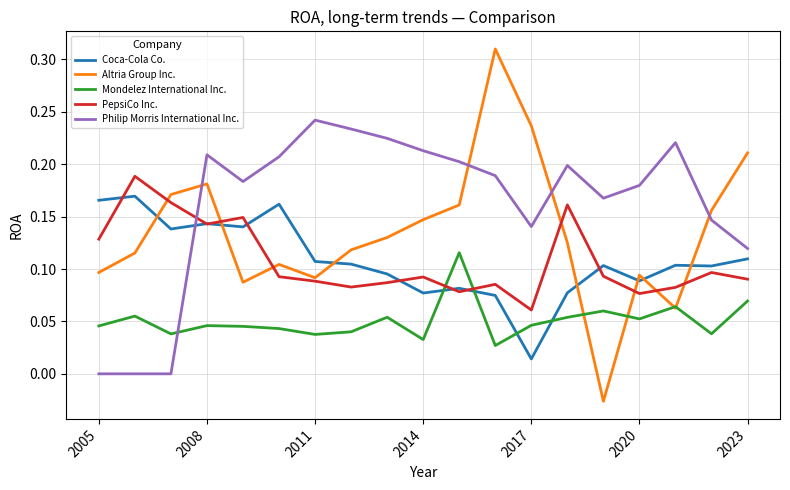

Rank the series by their maximum value, from lowest to highest.

Mondelez International Inc., Coca-Cola Co., PepsiCo Inc., Philip Morris International Inc., Altria Group Inc.